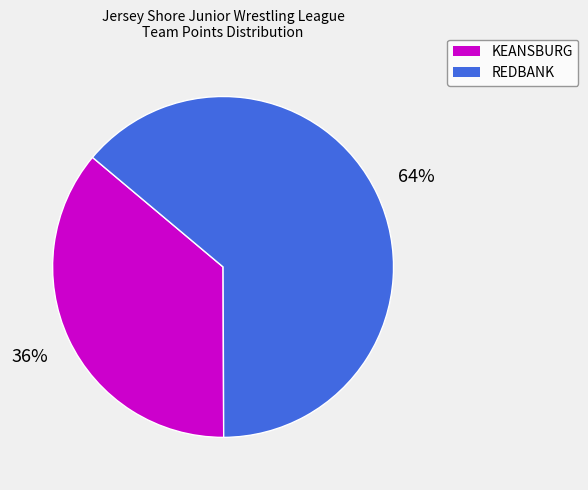

Is there any slice that represents more than half of the pie?

Yes